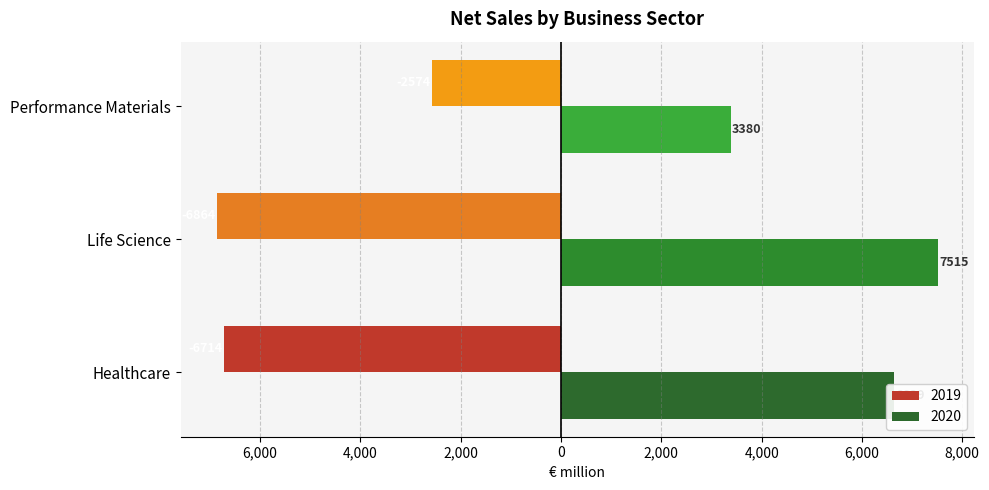

What are all the series names shown in the legend?

2019, 2020